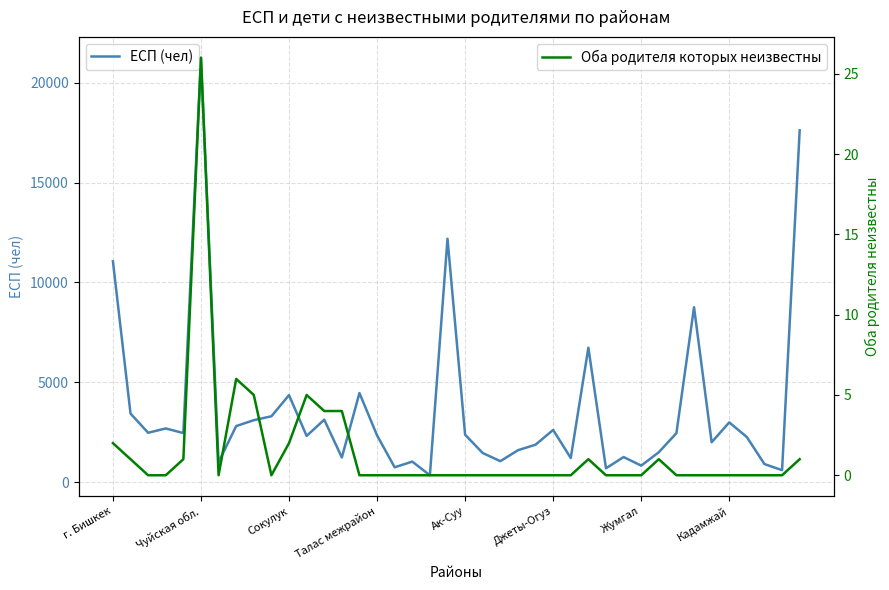

In Оба родителя которых неизвестны, how many points are lower than both neighbors (excluding endpoints)?

2